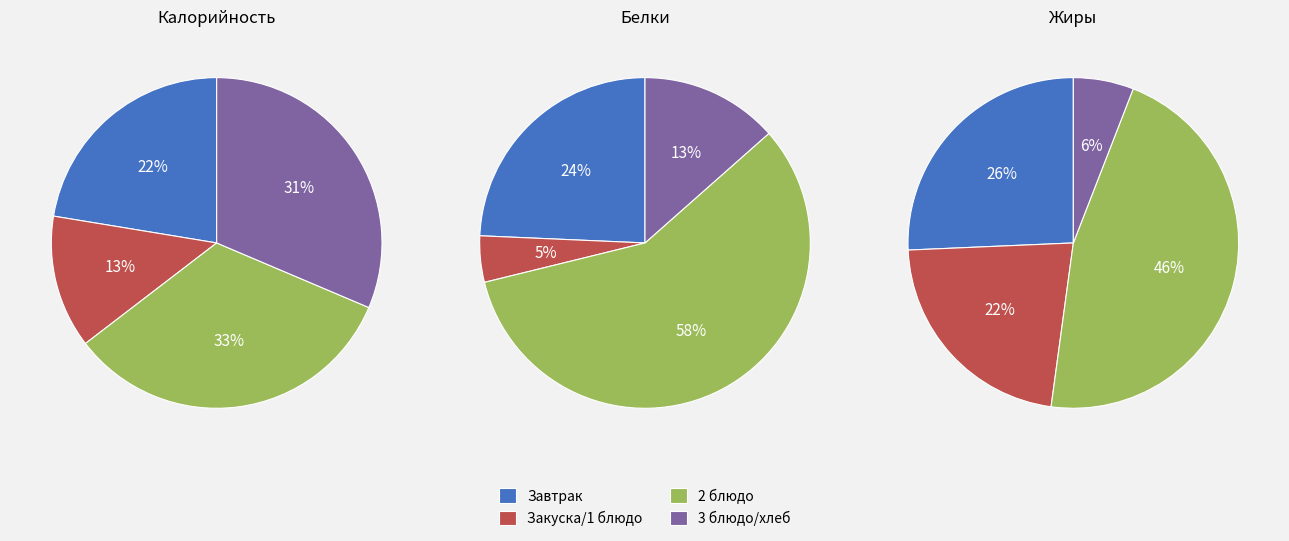

To the nearest percent, what is the difference between the largest and smallest slice percentages?

21%